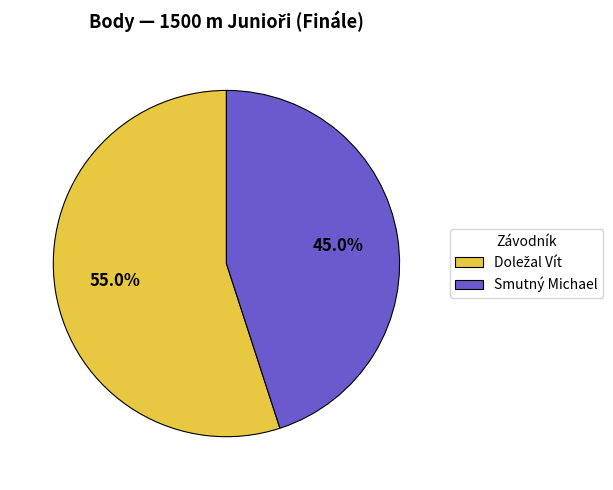

Is there any slice that represents more than half of the pie?

Yes